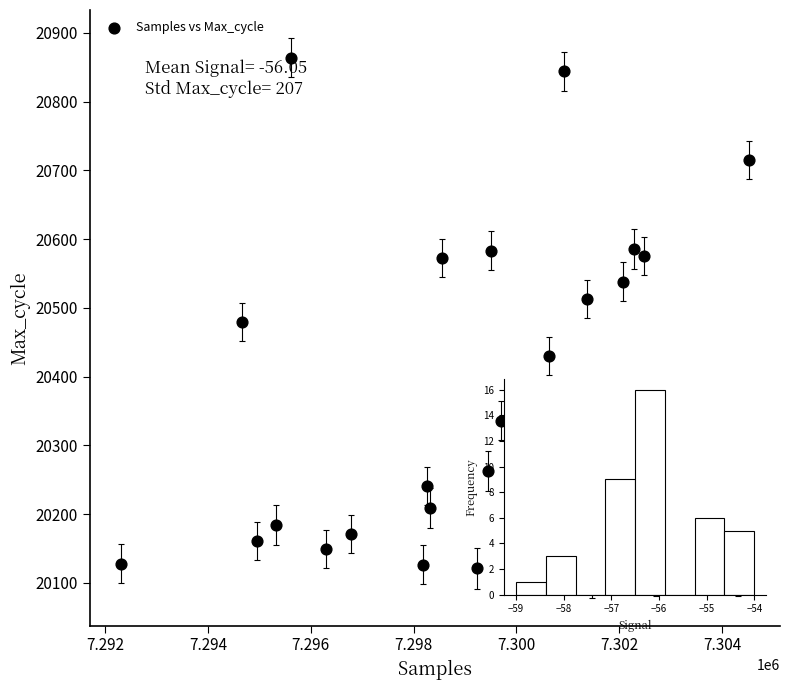

What is the range of X values (max minus min)?

12199